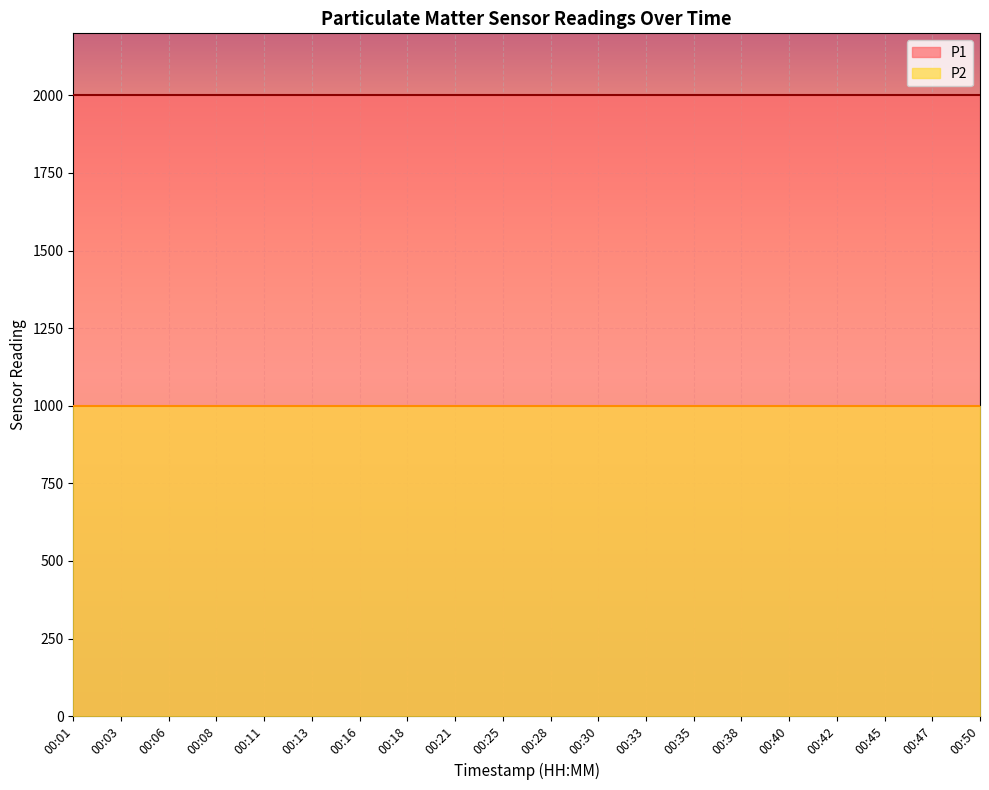

Is the value of P2 at 00:16 greater than the value of P1 at 00:30?

No